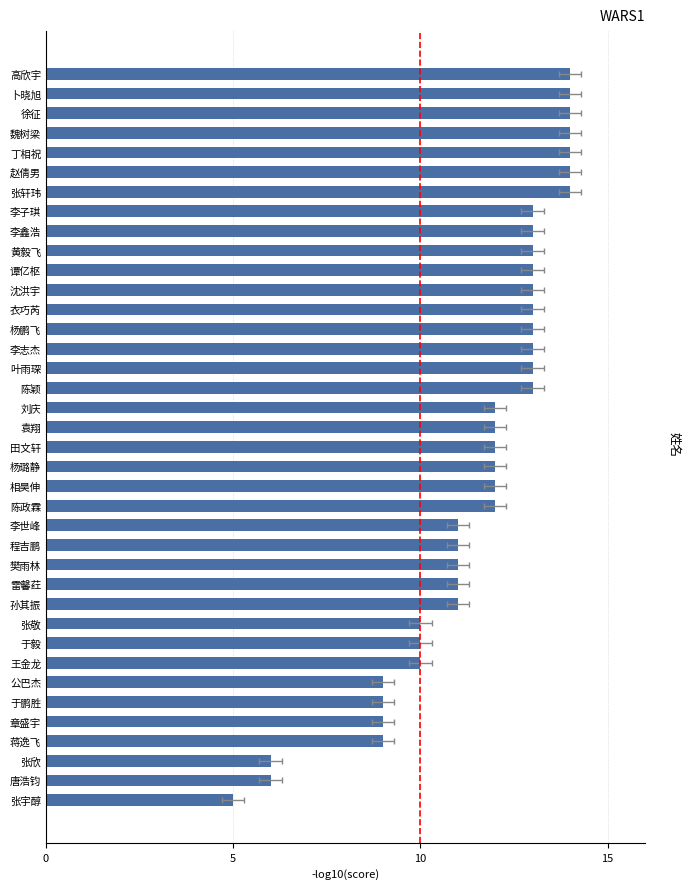

Count the number of values greater than 12.

17